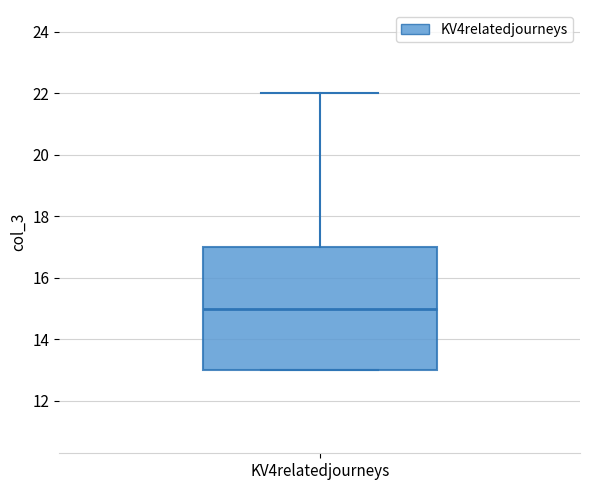

Transcribe this box plot: give where the median line is, the range the box spans, and where the two whiskers end, as read against the y-axis. The values are not printed on the chart, so give them approximately, as read against the axis.

median 15, box 13 to 17, whiskers 13 to 22